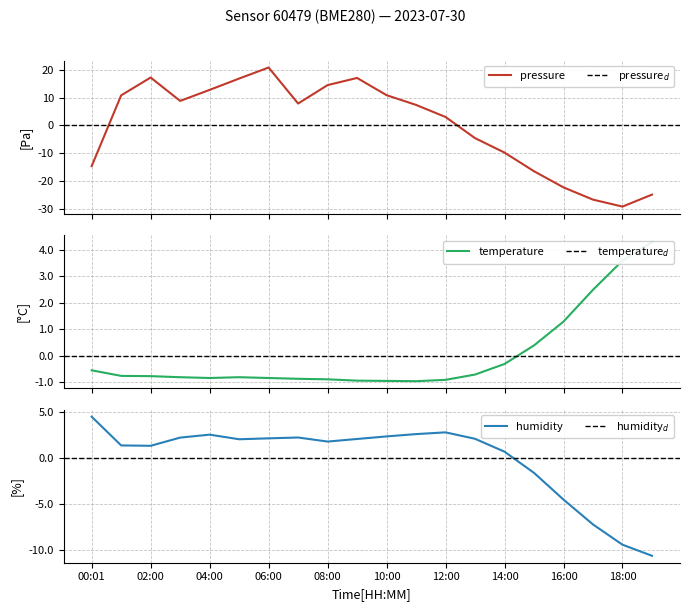

True or false: temperature has a value of 4.3 at 19:00.

True